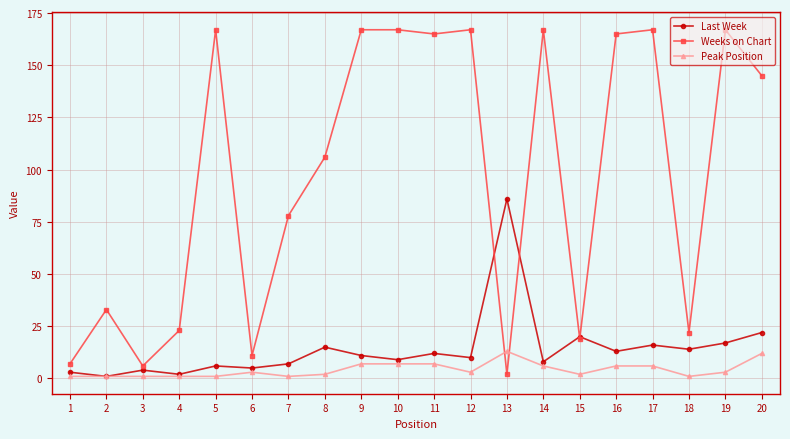

Between 6 and 13, which series saw the biggest shift?

Last Week